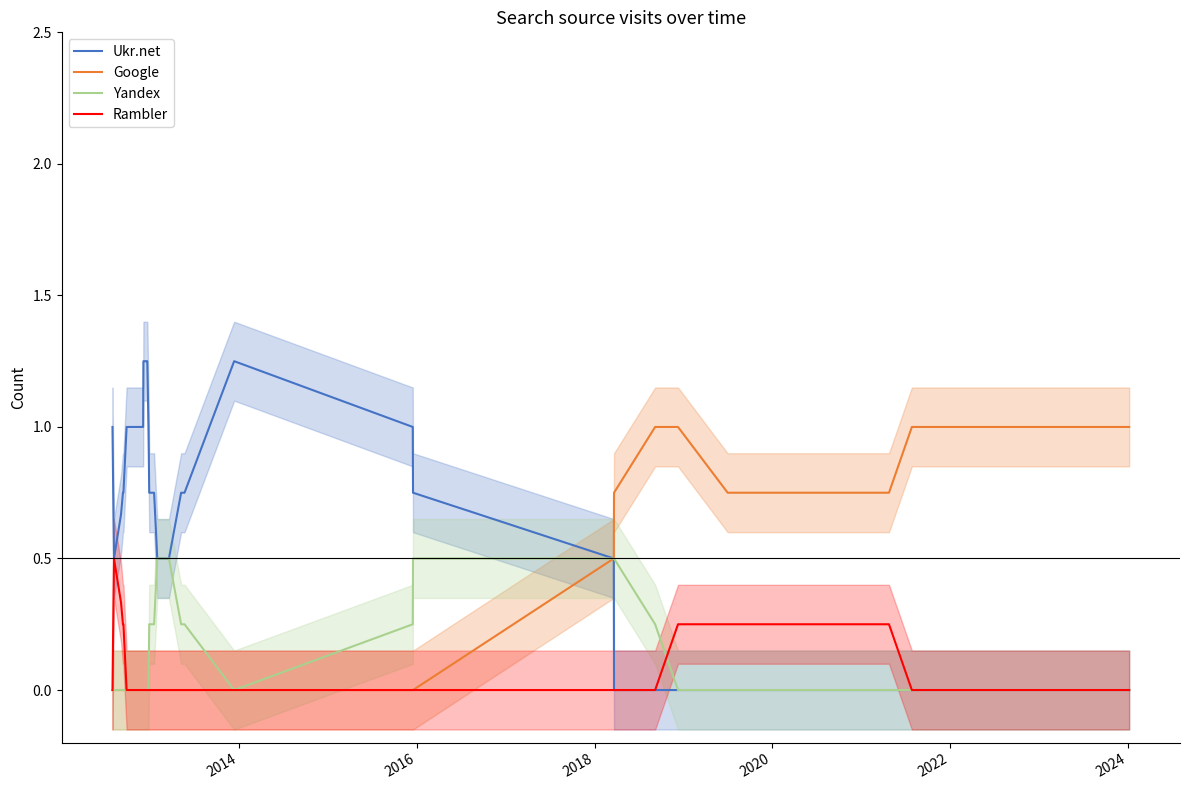

What is the maximum value for Google?

1.0